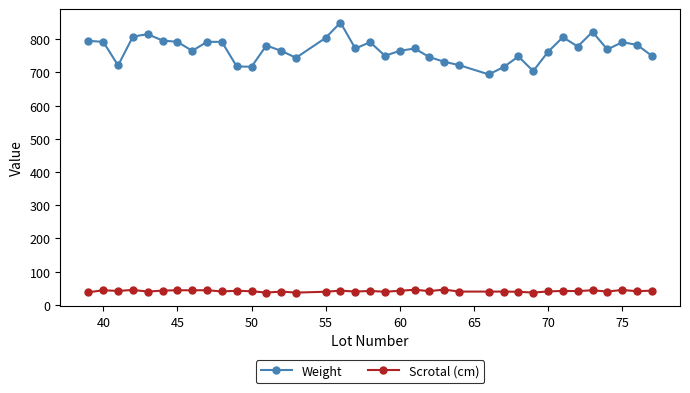

Which series has the largest range (max minus min)?

Weight